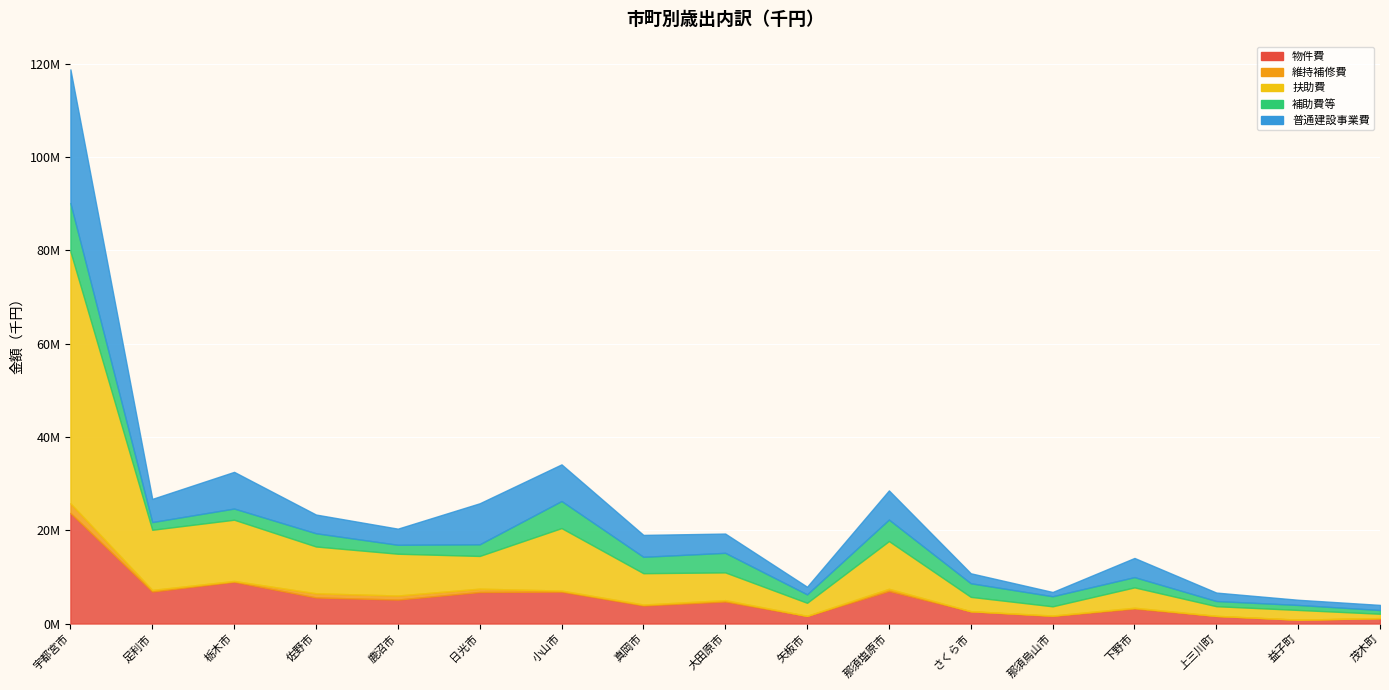

In 維持補修費, how many points are lower than both neighbors (excluding endpoints)?

4